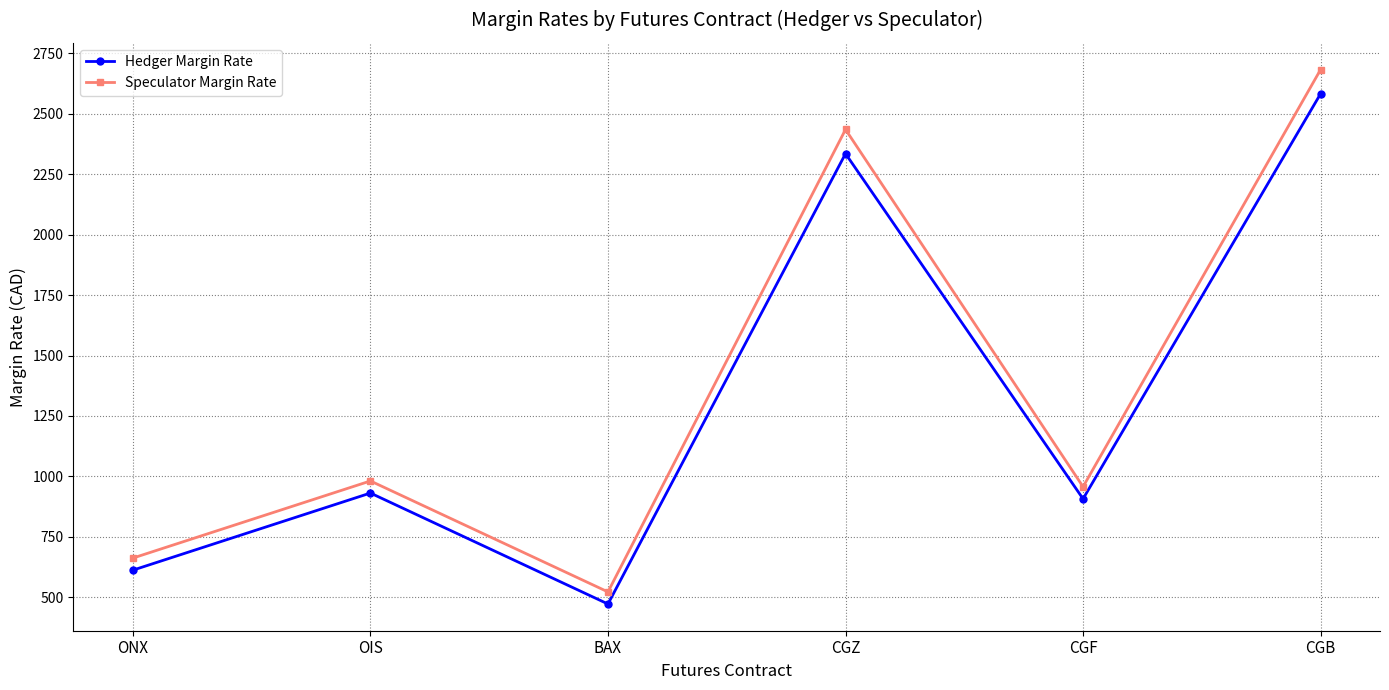

Is it true that Speculator Margin Rate equals 2683 at CGB?

True